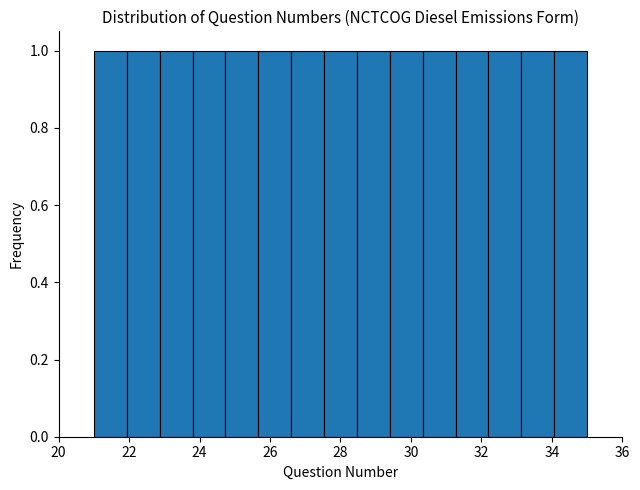

Reading left to right, list every bar in this chart as the range it spans on the x-axis followed by its height. Neither the bar edges nor the heights are printed on the chart, so give them approximately, as read against the axes.

21.0 to 22.0: 1
22.0 to 22.8: 1
22.8 to 23.8: 1
23.8 to 24.8: 1
24.8 to 25.6: 1
25.6 to 26.6: 1
26.6 to 27.6: 1
27.6 to 28.4: 1
28.4 to 29.4: 1
29.4 to 30.4: 1
30.4 to 31.2: 1
31.2 to 32.2: 1
32.2 to 33.2: 1
33.2 to 34.0: 1
34.0 to 35.0: 1